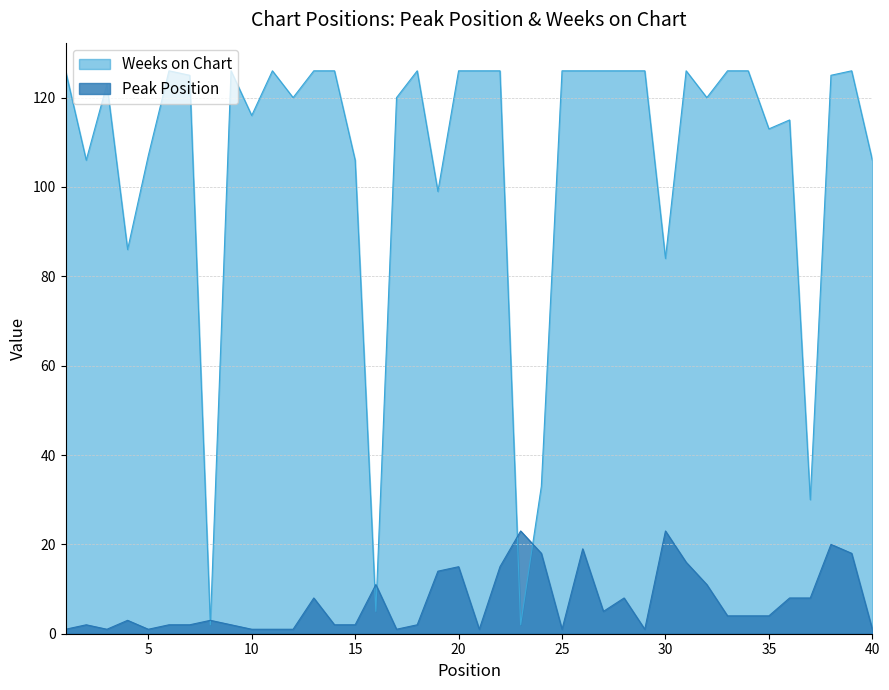

The value of Peak Position at 1 is 1. True or false?

False